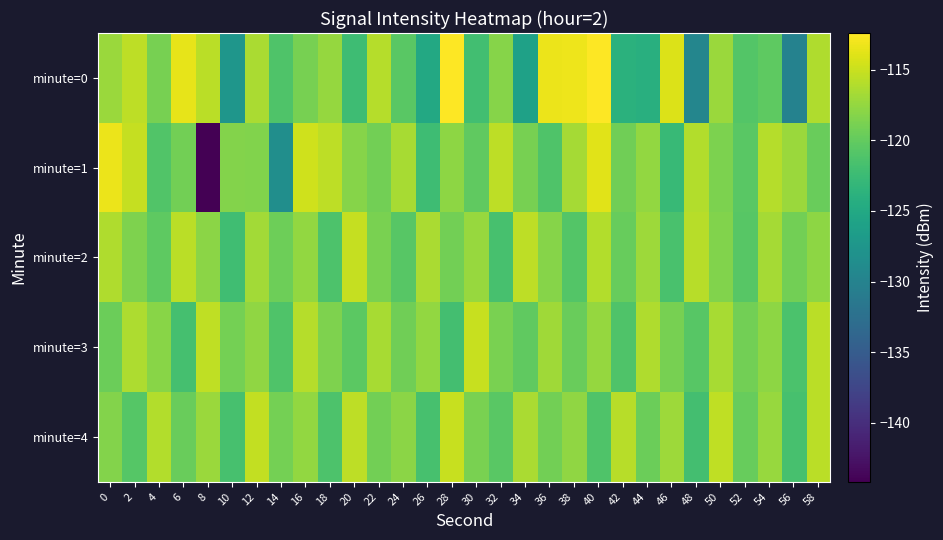

Reading right to left, transcribe all the data shown in this chart.

minute=0: 58=-116.2	56=-130.0	54=-120.3	52=-120.9	50=-117.2	48=-129.6	46=-114.1	44=-124.2	42=-123.9	40=-112.5	38=-113.2	36=-113.4	34=-126.0	32=-118.2	30=-122.0	28=-112.4	26=-125.0	24=-120.6	22=-115.9	20=-122.3	18=-117.5	16=-118.9	14=-121.1	12=-116.4	10=-127.5	8=-115.7	6=-113.5	4=-118.9	2=-115.6	0=-117.2
minute=1: 58=-119.6	56=-117.2	54=-115.9	52=-120.5	50=-118.7	48=-116.1	46=-122.8	44=-117.5	42=-119.3	40=-113.8	38=-116.7	36=-121.2	34=-118.9	32=-115.6	30=-120.1	28=-117.8	26=-122.3	24=-116.5	22=-119.1	20=-118.2	18=-115.5	16=-114.7	14=-128.5	12=-118.4	10=-118.3	8=-144.2	6=-119.1	4=-121.0	2=-115.2	0=-113.3
minute=2: 58=-117.8	56=-119.2	54=-116.7	52=-120.6	50=-118.4	48=-115.8	46=-121.5	44=-117.1	42=-119.8	40=-116.1	38=-120.9	36=-118.2	34=-115.5	32=-121.6	30=-117.3	28=-119.1	26=-116.4	24=-120.7	22=-118.8	20=-115.2	18=-121.3	16=-117.6	14=-119.4	12=-116.8	10=-122.1	8=-117.9	6=-115.7	4=-120.3	2=-118.5	0=-116.2
minute=3: 58=-115.7	56=-121.4	54=-117.8	52=-119.1	50=-116.5	48=-120.7	46=-118.9	44=-116.2	42=-121.1	40=-117.4	38=-119.6	36=-116.9	34=-120.2	32=-118.8	30=-115.1	28=-121.9	26=-117.5	24=-119.3	22=-116.6	20=-120.4	18=-118.6	16=-115.9	14=-121.2	12=-117.7	10=-119.0	8=-115.4	6=-121.8	4=-118.1	2=-116.3	0=-119.5
minute=4: 58=-115.7	56=-121.6	54=-117.3	52=-119.8	50=-115.4	48=-121.9	46=-117.1	44=-119.5	42=-115.8	40=-121.2	38=-117.7	36=-119.1	34=-116.4	32=-120.5	30=-118.8	28=-115.1	26=-121.7	24=-117.9	22=-119.2	20=-115.6	18=-121.3	16=-117.6	14=-119.0	12=-115.3	10=-121.6	8=-117.2	6=-119.7	4=-116.1	2=-120.8	0=-118.3